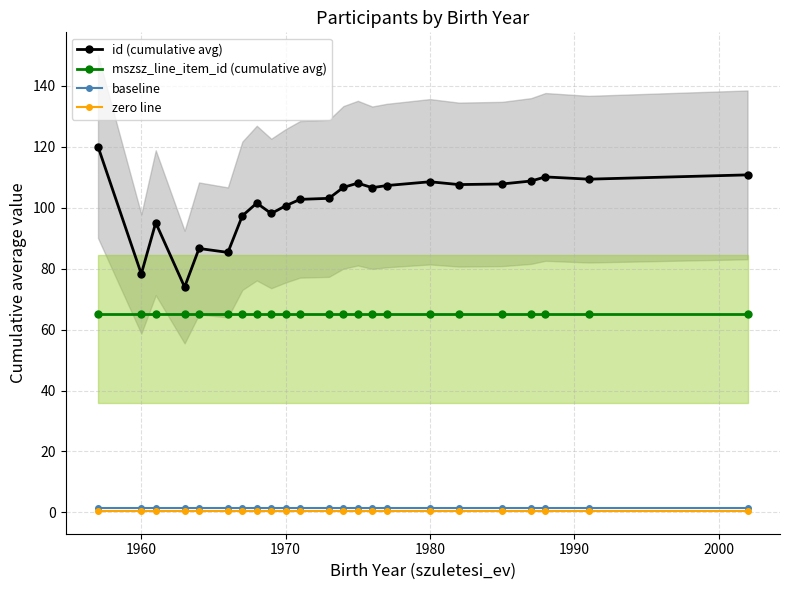

True or false: id (cumulative avg) has more than 2 interior local peaks.

True